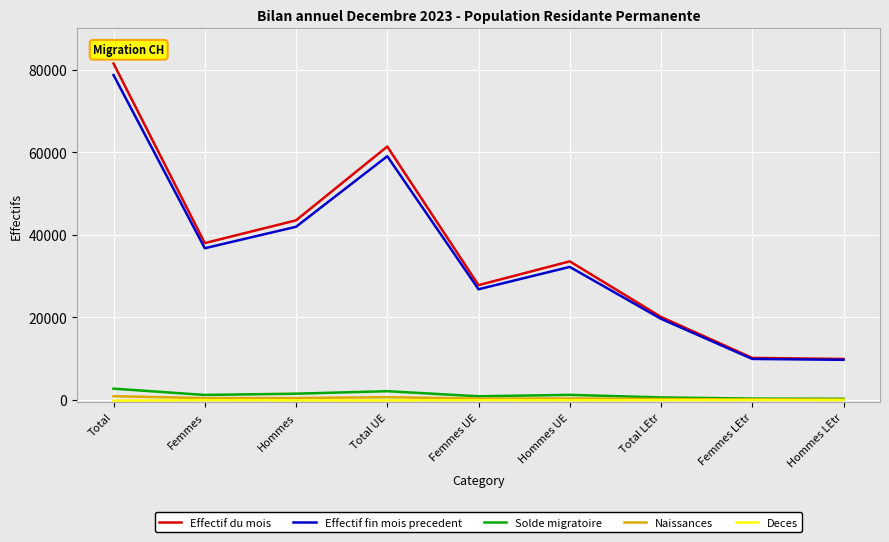

At which category is the sum across all series the highest?

Total